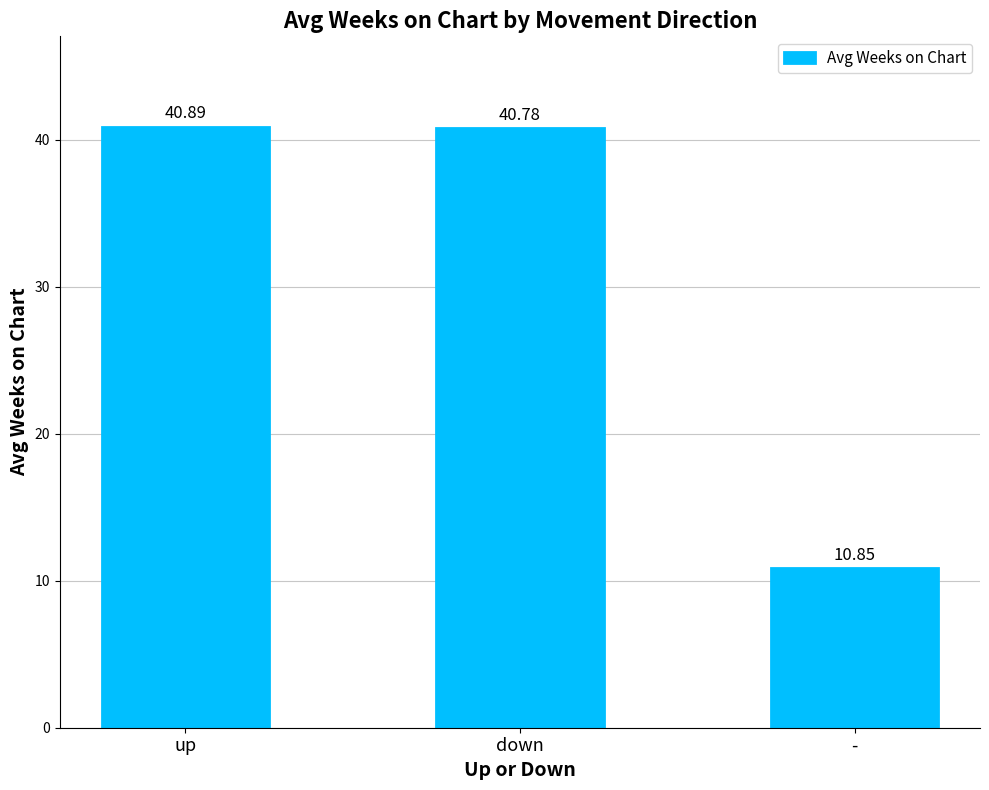

Which label corresponds to the largest value in the chart?

up